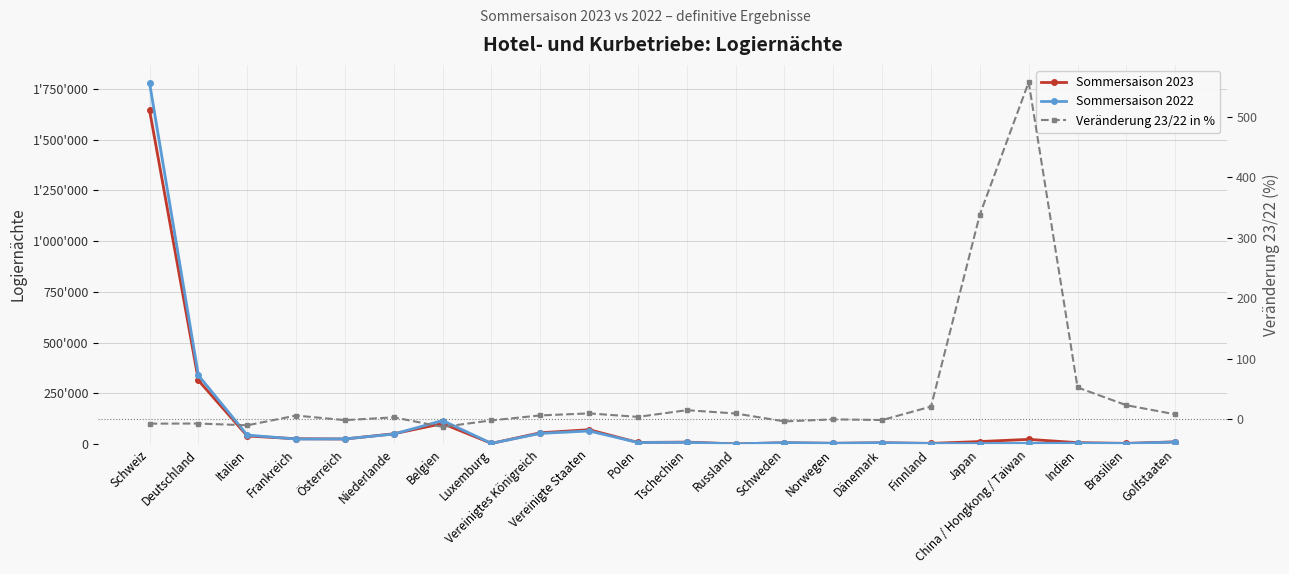

Which series has the largest total across all categories?

Sommersaison 2022